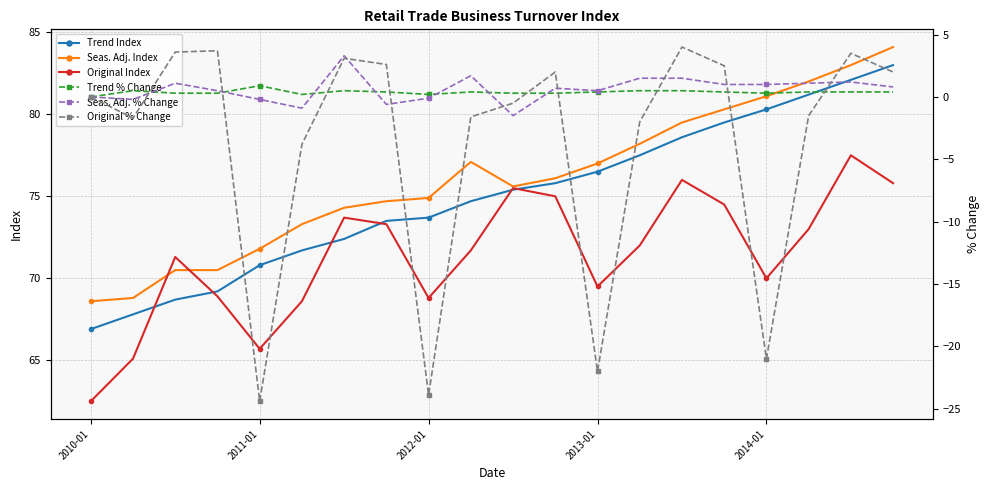

Count the Trend % Change values in the range 0 to 1.

20